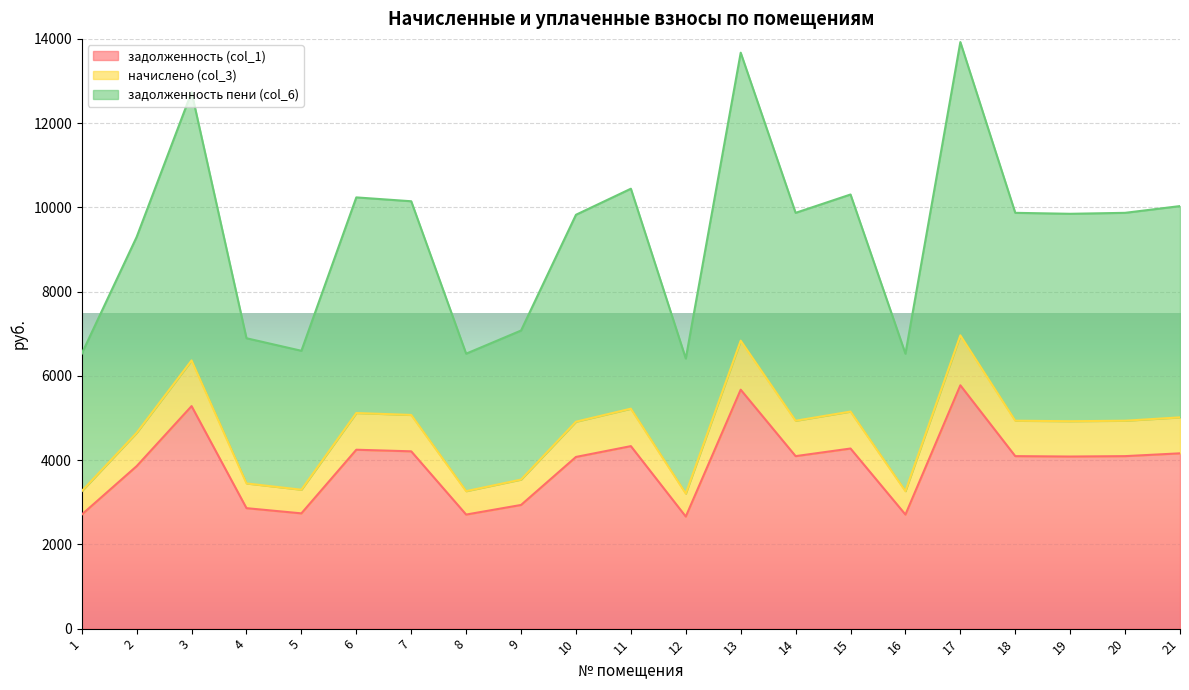

The value of начислено (col_3) at 2 is 7135.3. True or false?

False